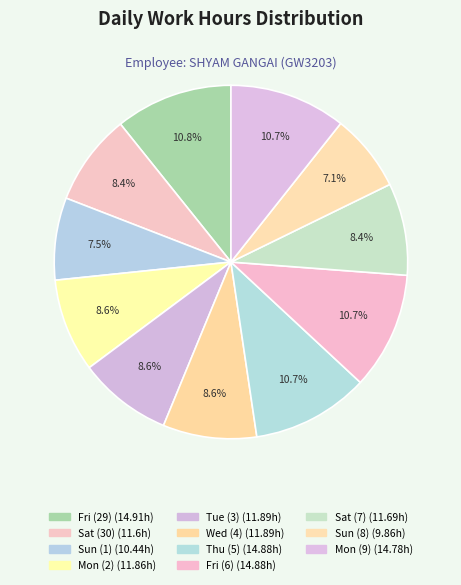

Which category has the biggest portion of the pie?

Fri (29)